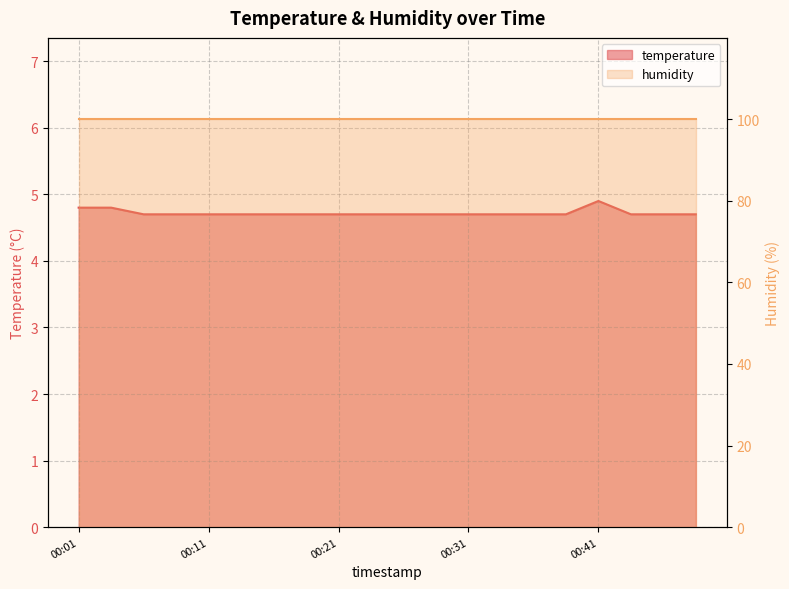

What is the approximate value at 00:48?

4.7